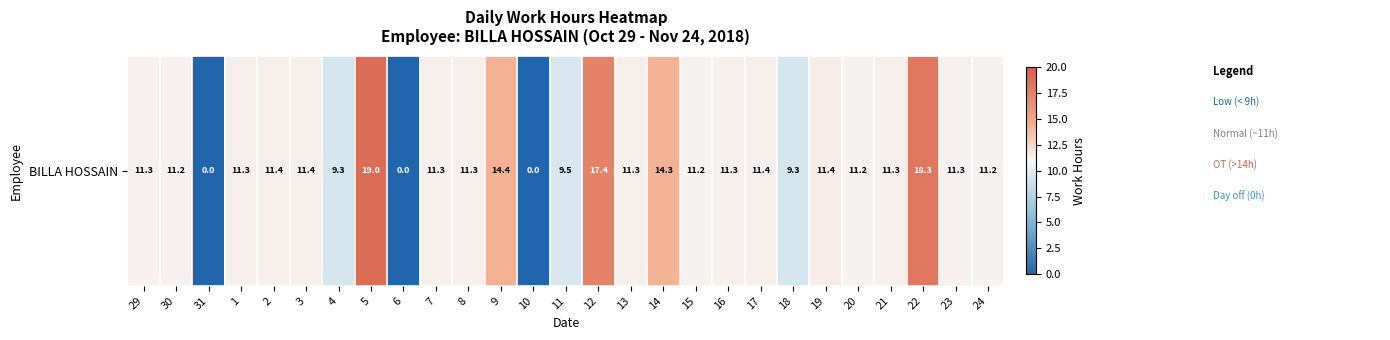

What value does the data have at 16?

11.3